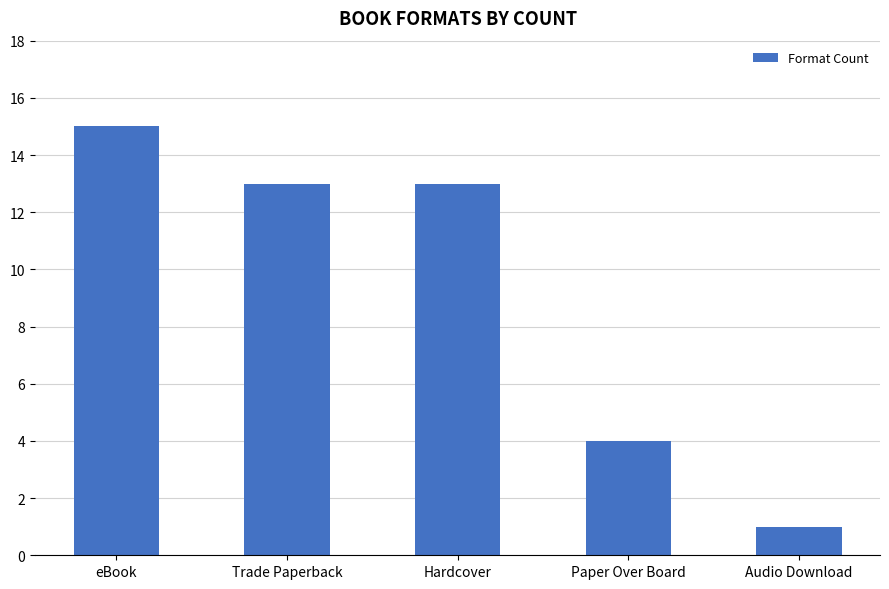

The chart shows a value of 2 at Audio Download. True or false?

False